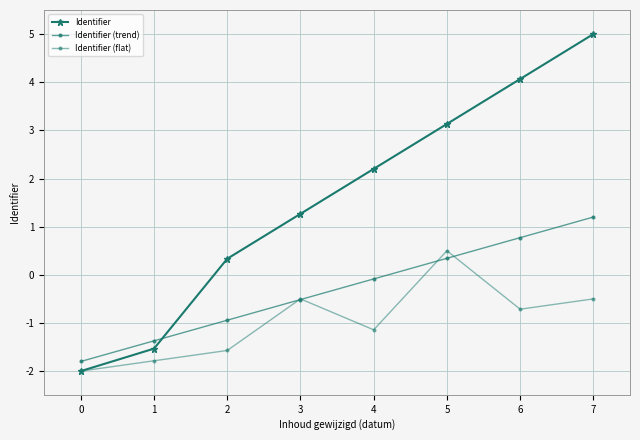

How many data points does each series have?

8